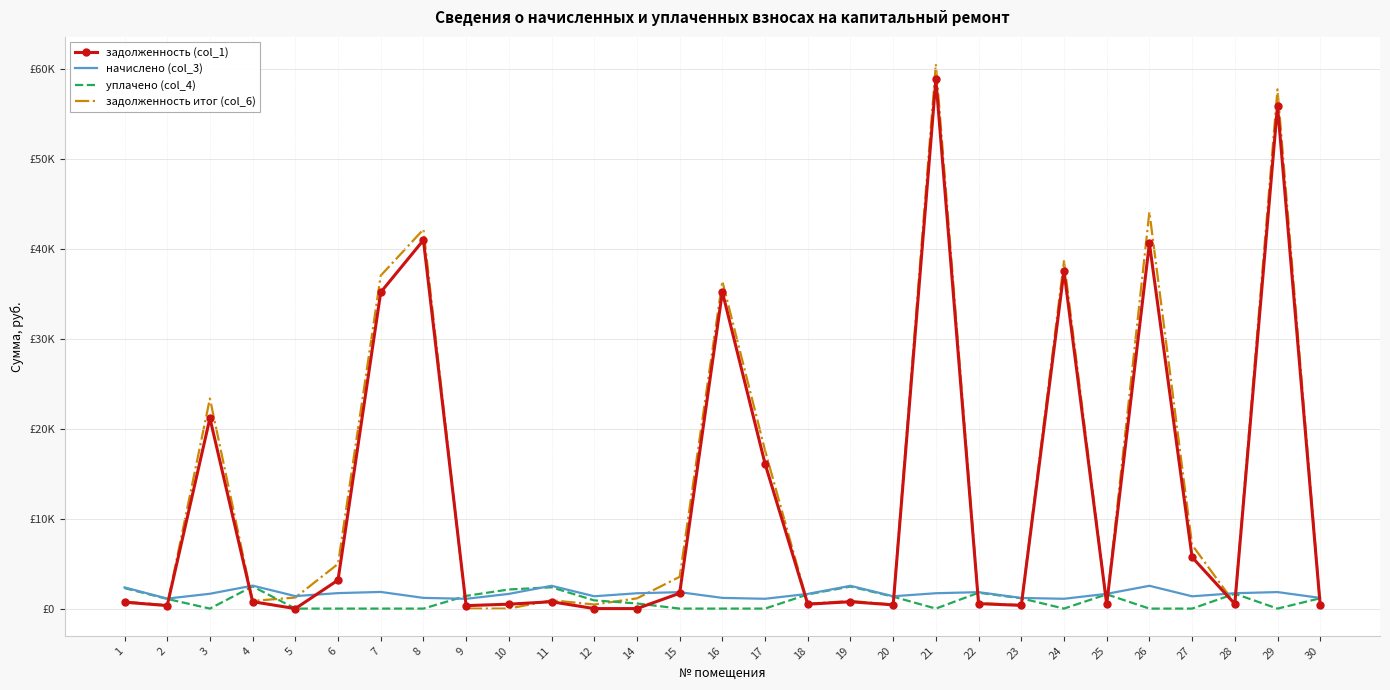

What are all the series names shown in the legend?

задолженность (col_1), начислено (col_3), уплачено (col_4), задолженность итог (col_6)